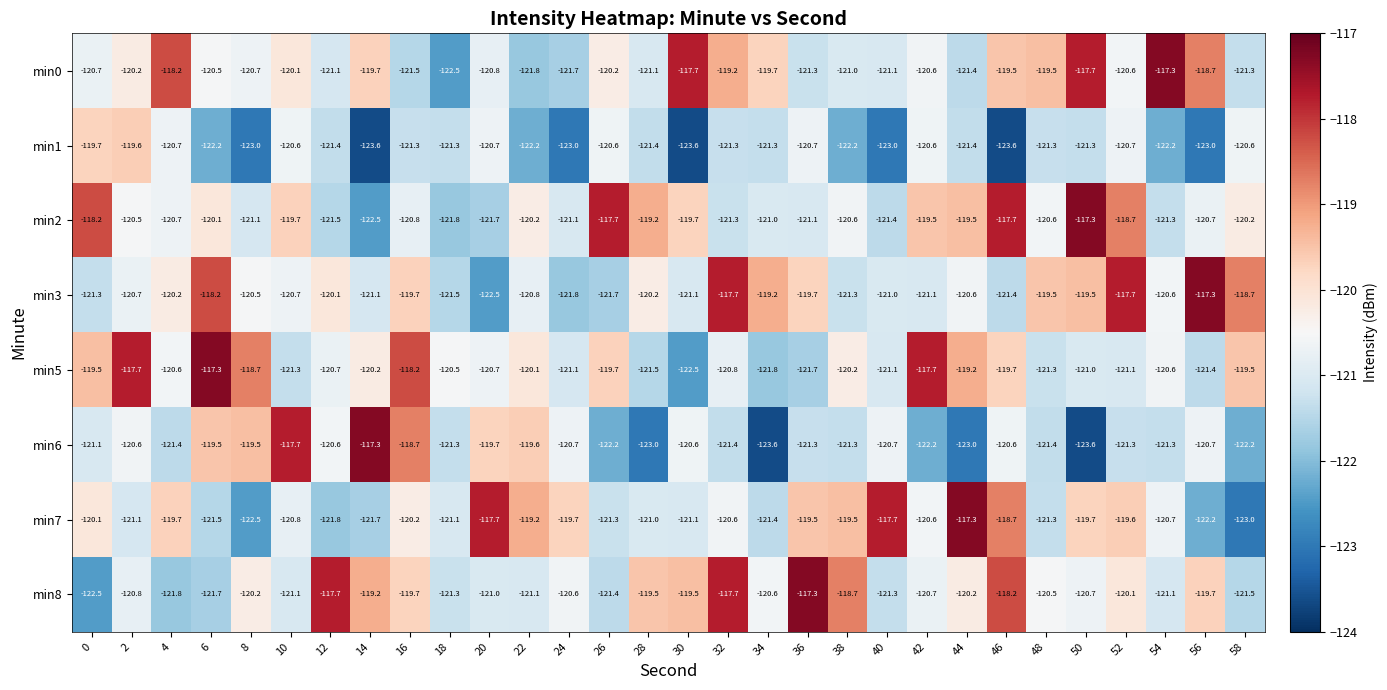

True or false: min0 has a value of -120.1 at 10.

True